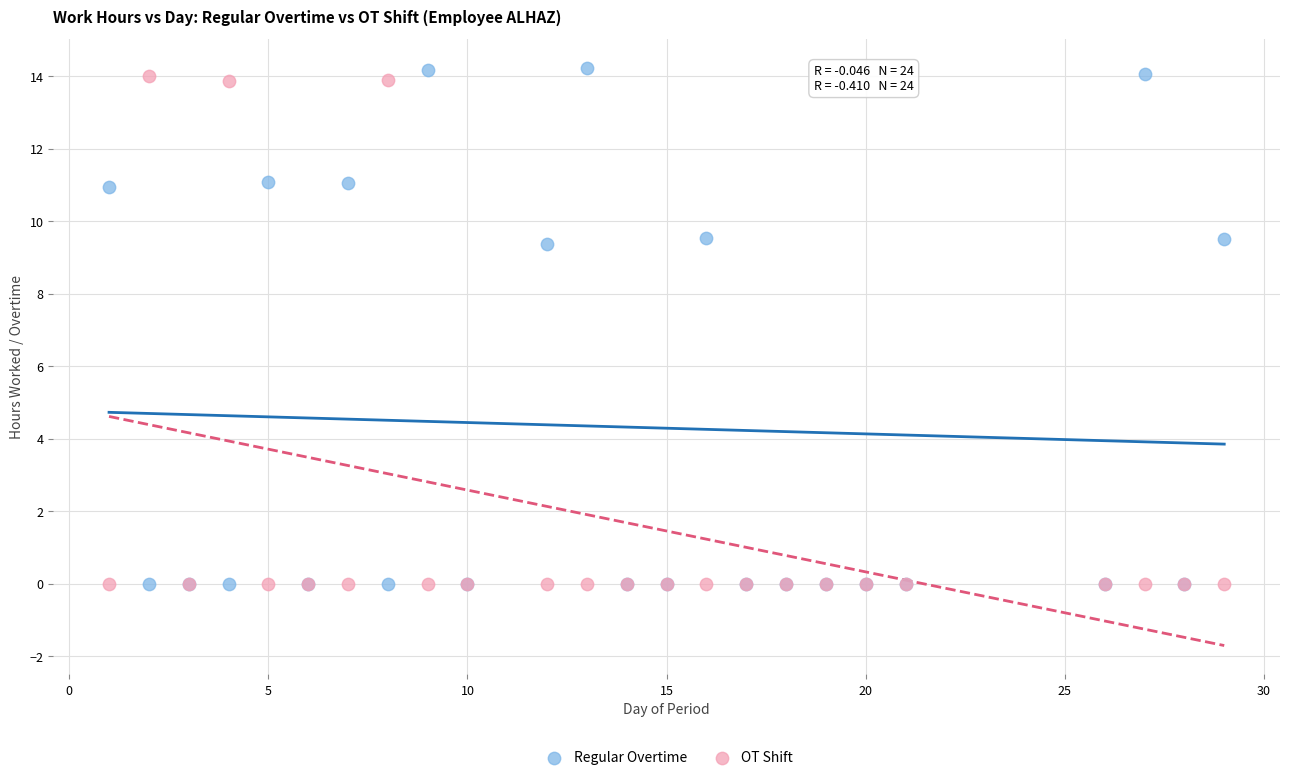

What are all the series names shown in the legend?

Regular Overtime, OT Shift